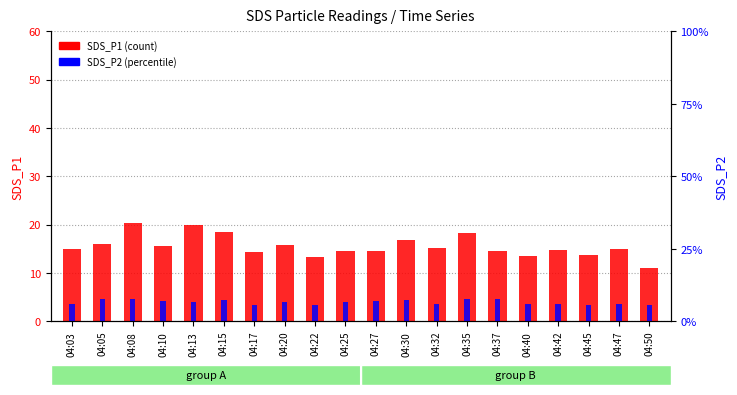

What is the maximum value shown in the chart?

20.4